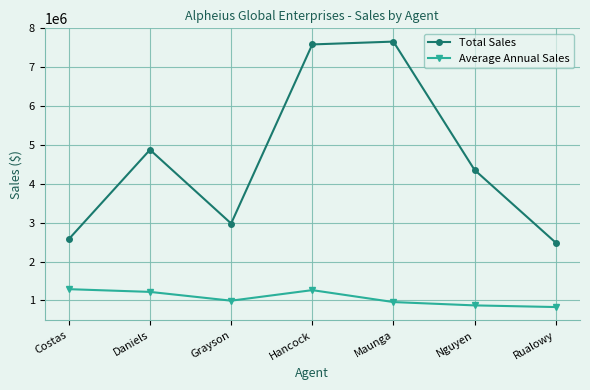

What value does the Total Sales series have at Maunga?

7658900.0